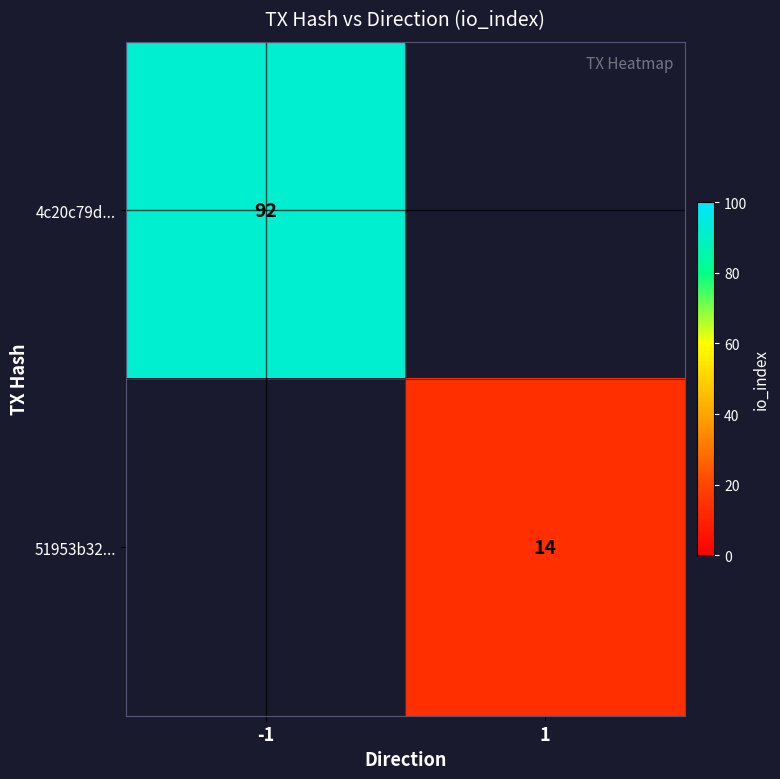

Is it true that 51953b32... equals 14 at 1?

True